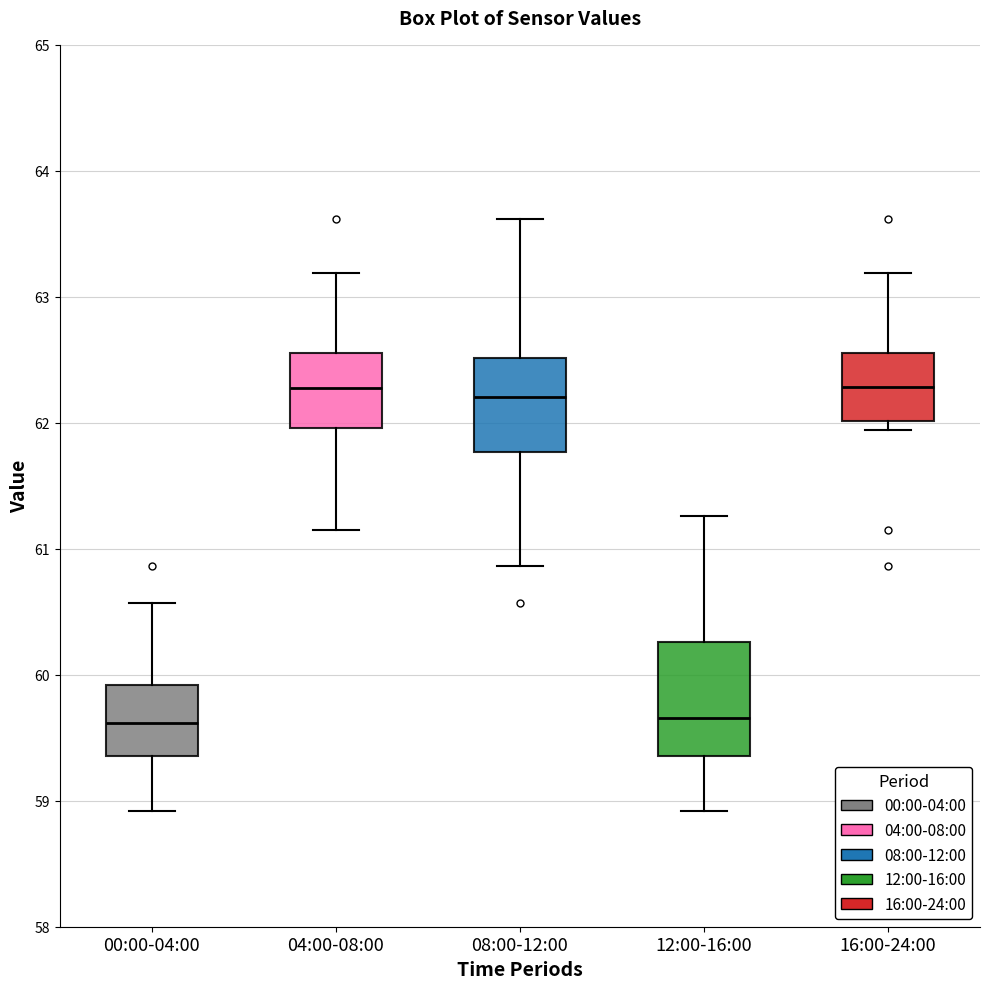

Reading left to right, read every box against the y-axis: the position of its median line, the range the box covers, and the ends of its whiskers. The values are not printed on the chart, so give them approximately, as read against the axis.

00:00-04:00: median 59.6, box 59.4 to 59.9, whiskers 58.9 to 60.6
04:00-08:00: median 62.3, box 62.0 to 62.6, whiskers 61.2 to 63.2
08:00-12:00: median 62.2, box 61.8 to 62.5, whiskers 60.9 to 63.6
12:00-16:00: median 59.7, box 59.4 to 60.3, whiskers 58.9 to 61.3
16:00-24:00: median 62.3, box 62.0 to 62.6, whiskers 61.9 to 63.2